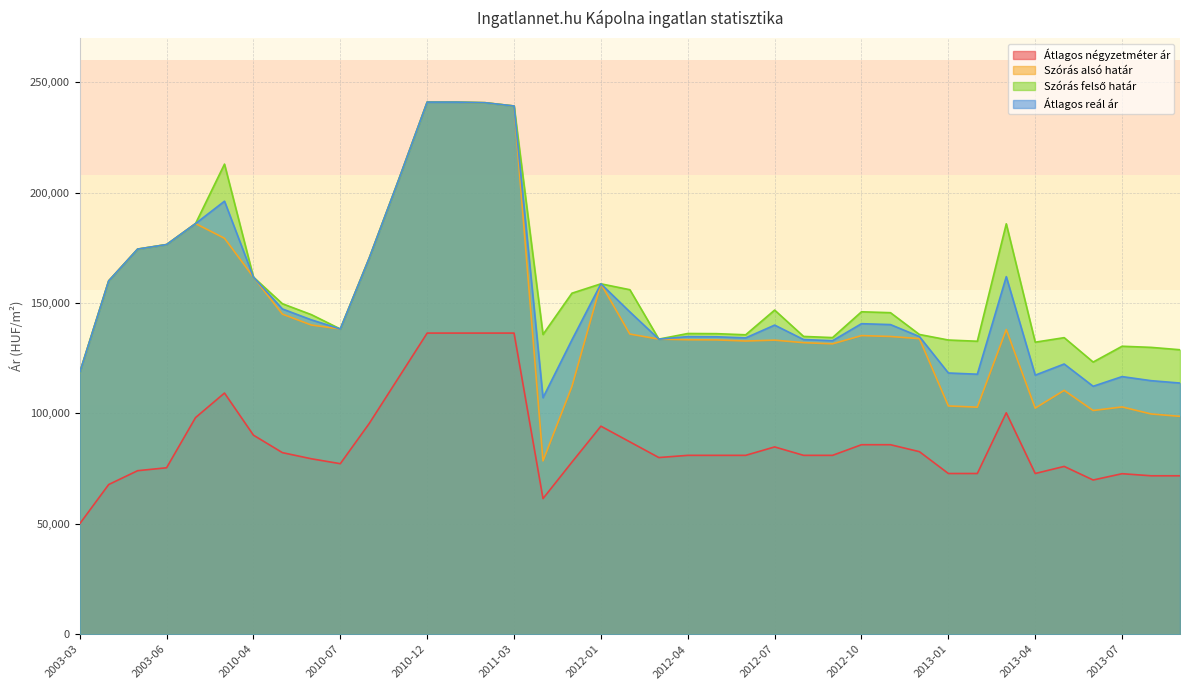

Which series changed the most between 2011-02 and 2011-05?

Szórás alsó határ